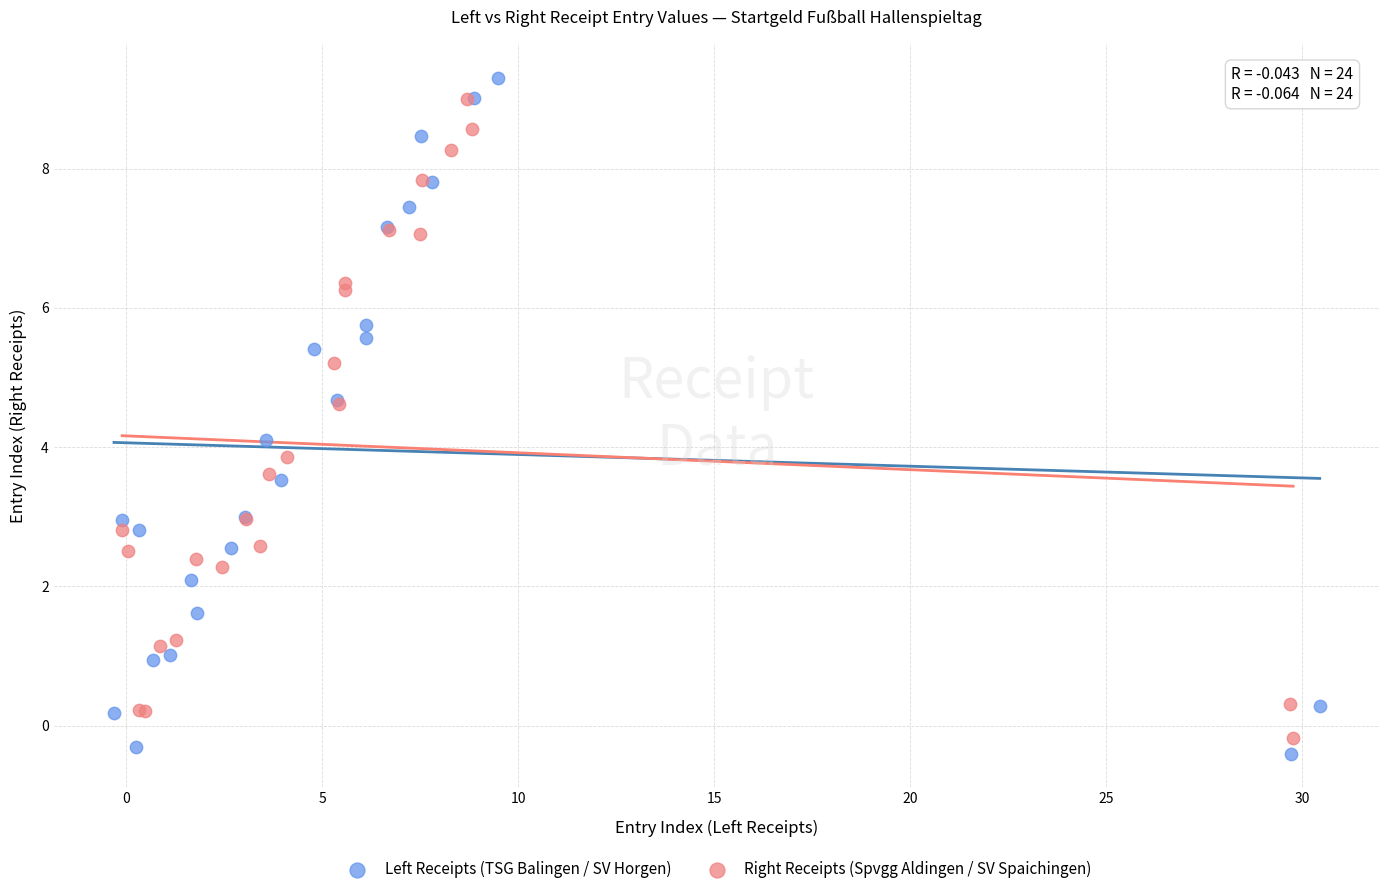

Which series has the widest spread of Y values?

Left Receipts (TSG Balingen / SV Horgen)